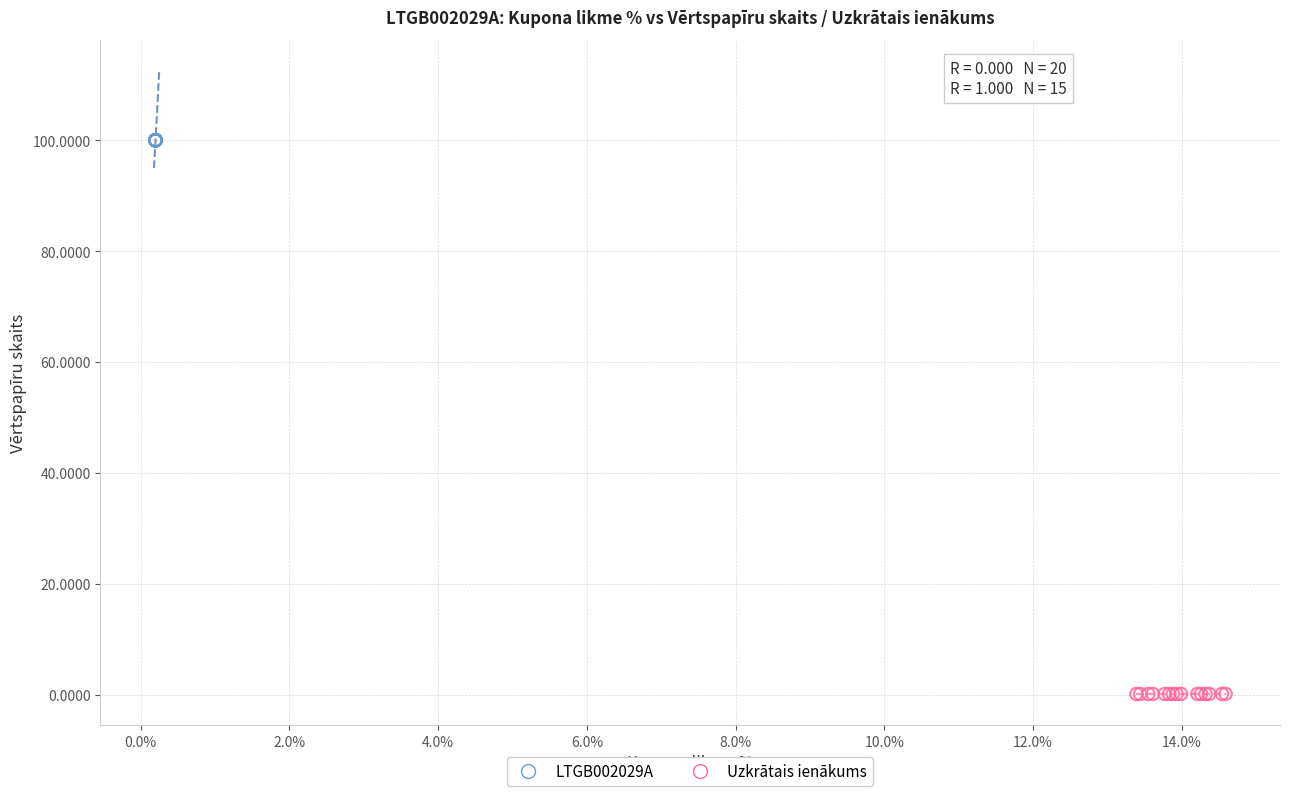

Which series contains the lowest Y value?

Uzkrātais ienākums